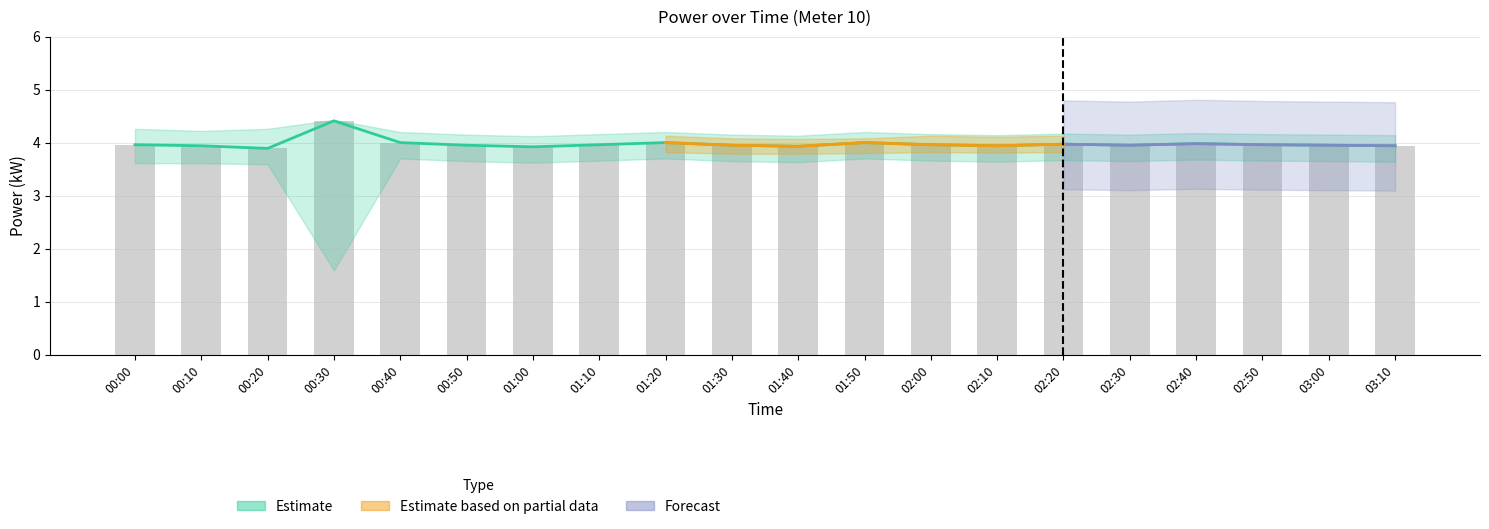

What is the difference between the maximum and minimum values?

0.5